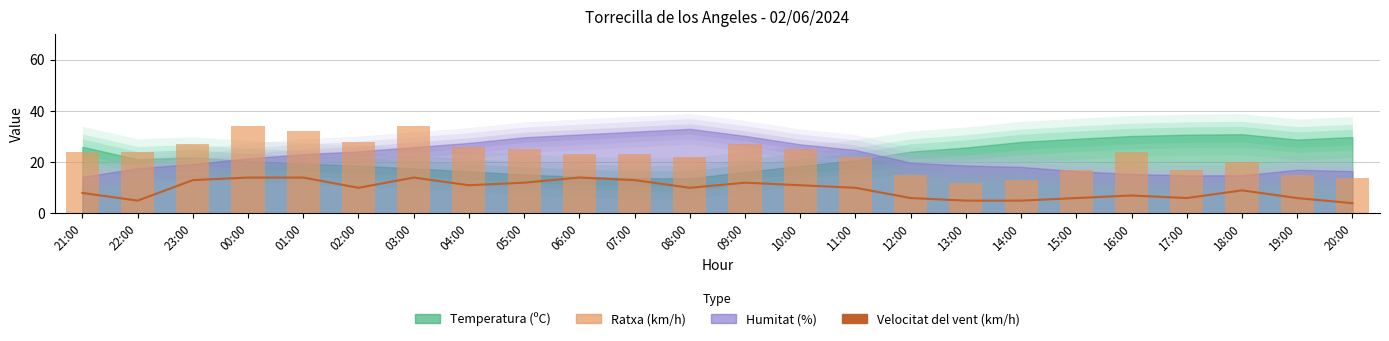

What is the label of the 22nd bar from the left?

18:00